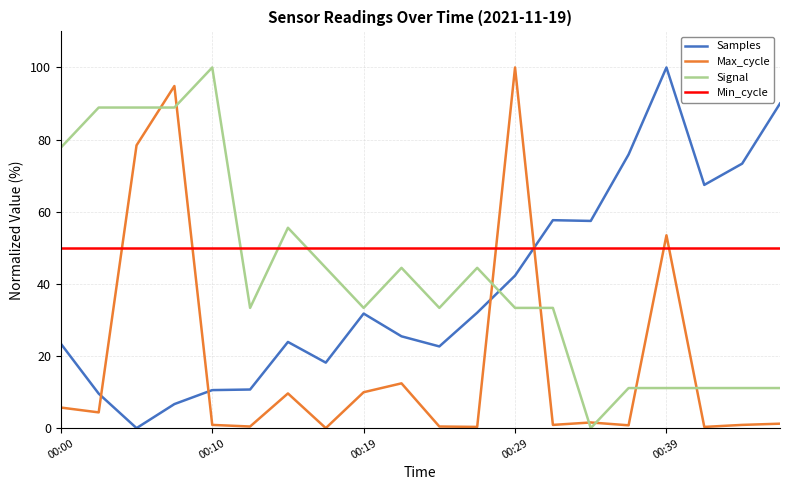

How many times do Min_cycle and Max_cycle cross each other?

6